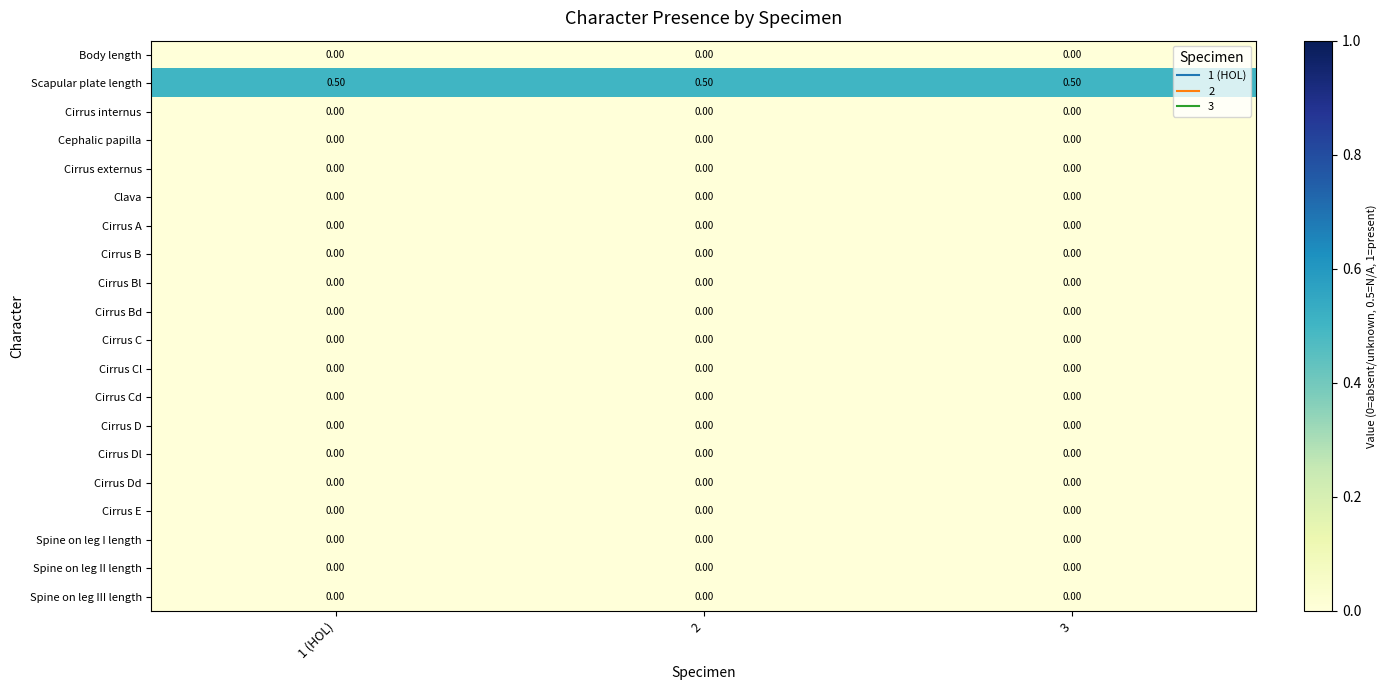

What is the spread (max minus min) of values at 3?

0.5